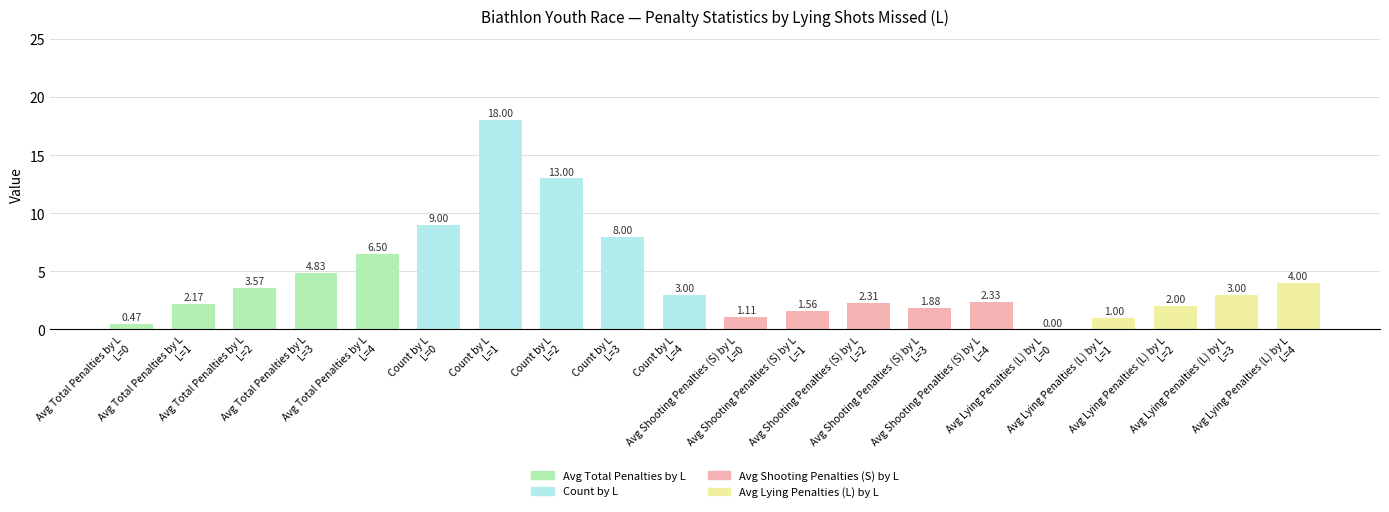

Does the chart contain stacked bars?

No